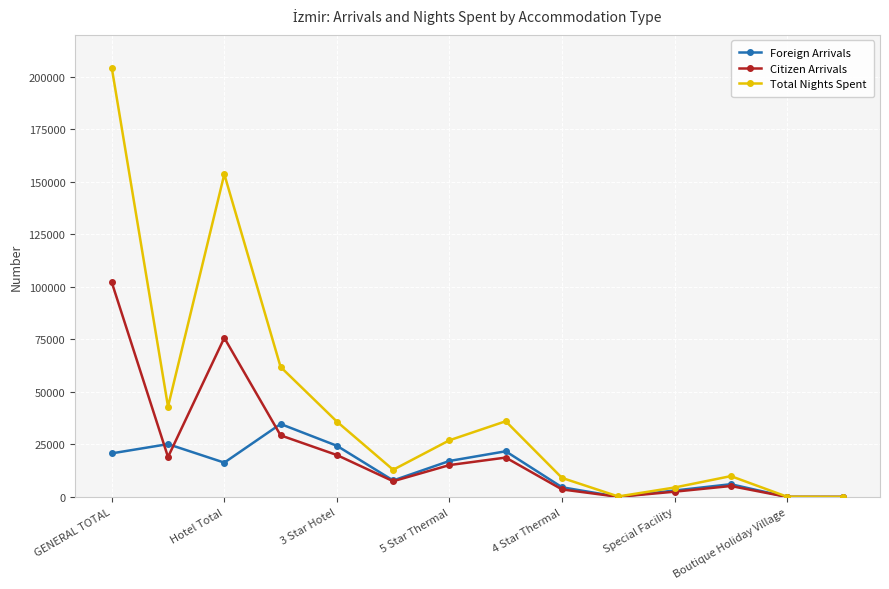

List the series in order of their peak value, lowest first.

Foreign Arrivals, Citizen Arrivals, Total Nights Spent